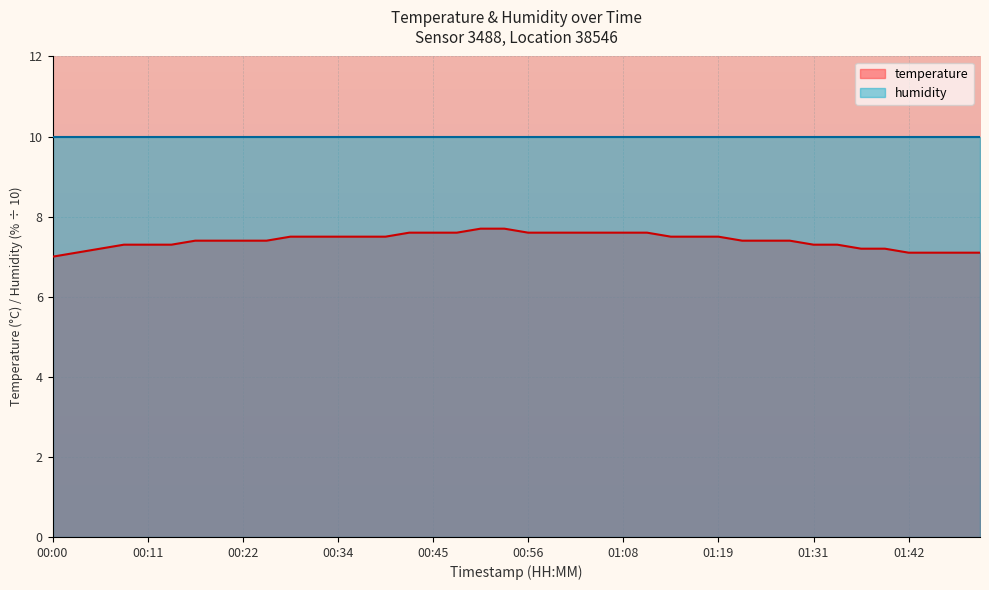

Rank the categories by value from lowest to highest.

00:00, 00:03, 01:42, 01:45, 01:48, 01:51, 00:05, 01:36, 01:39, 00:08, 00:11, 00:14, 01:31, 01:33, 00:17, 00:19, 00:22, 00:25, 01:22, 01:25, 01:28, 00:28, 00:31, 00:34, 00:37, 00:39, 01:14, 01:16, 01:19, 00:42, 00:45, 00:48, 00:56, 00:59, 01:02, 01:05, 01:08, 01:11, 00:51, 00:54